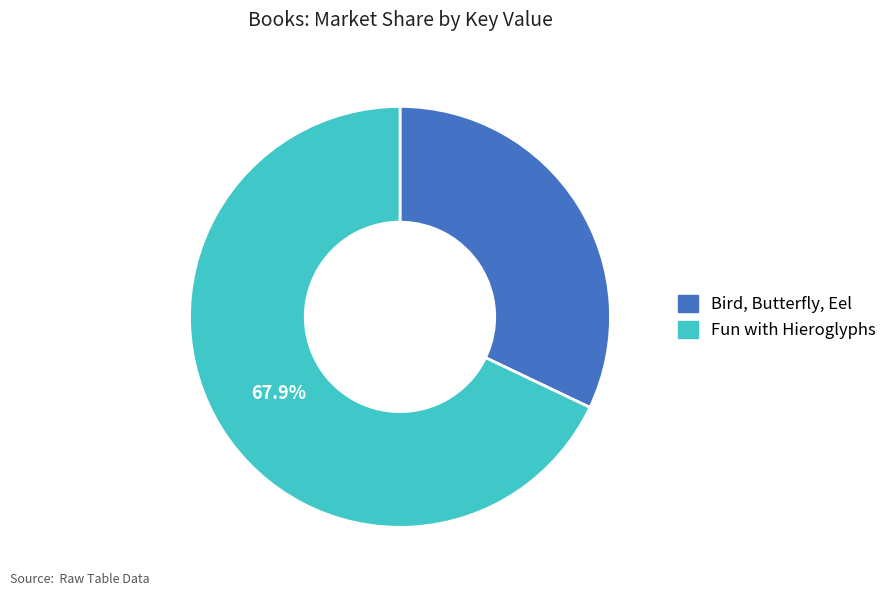

What is the ratio of the value at Bird, Butterfly, Eel to the value at Fun with Hieroglyphs?

0.5